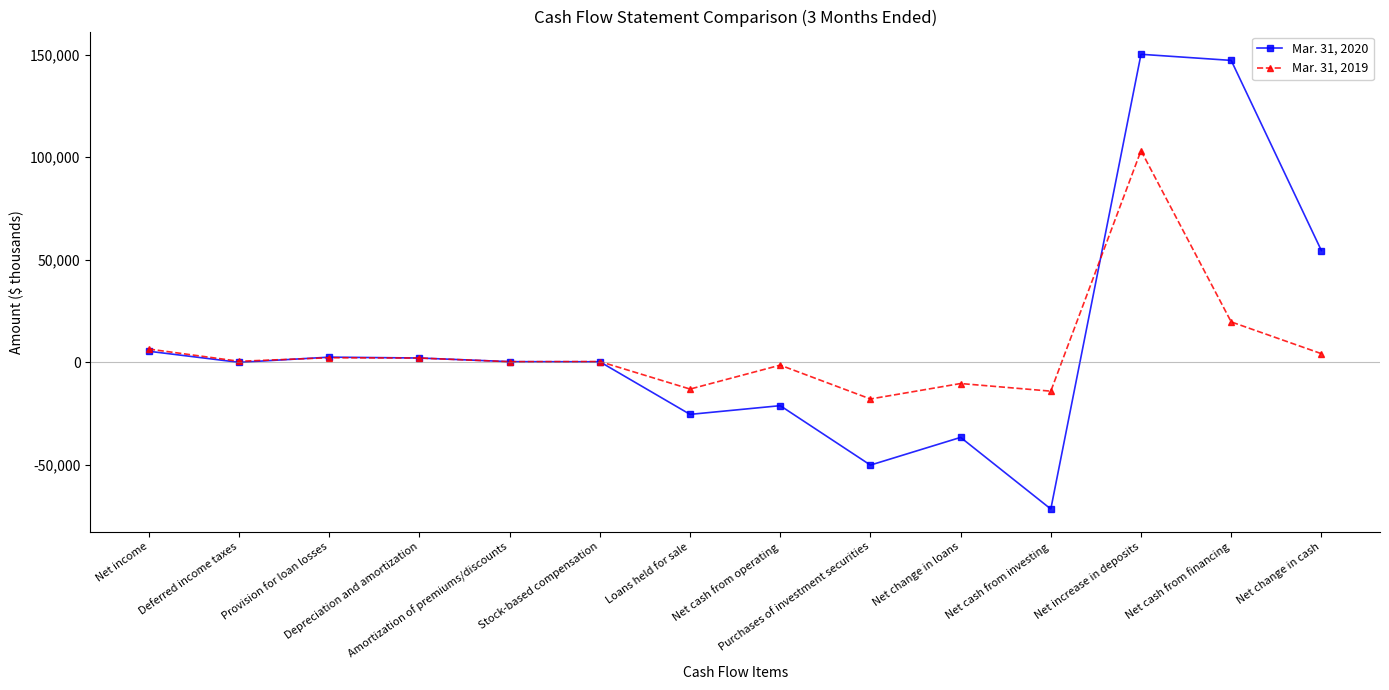

After their last crossing, which series has the higher values: Mar. 31, 2020 or Mar. 31, 2019?

Mar. 31, 2020